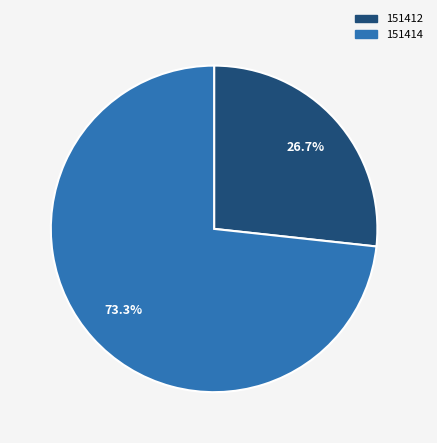

Which category has the biggest portion of the pie?

151414